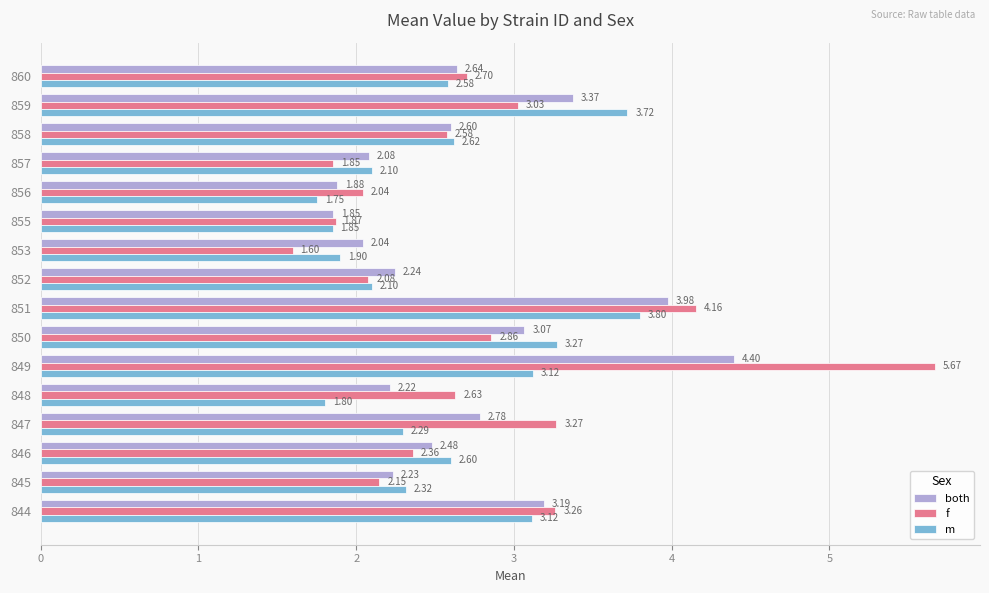

Rank the series by their maximum value, from lowest to highest.

m, both, f